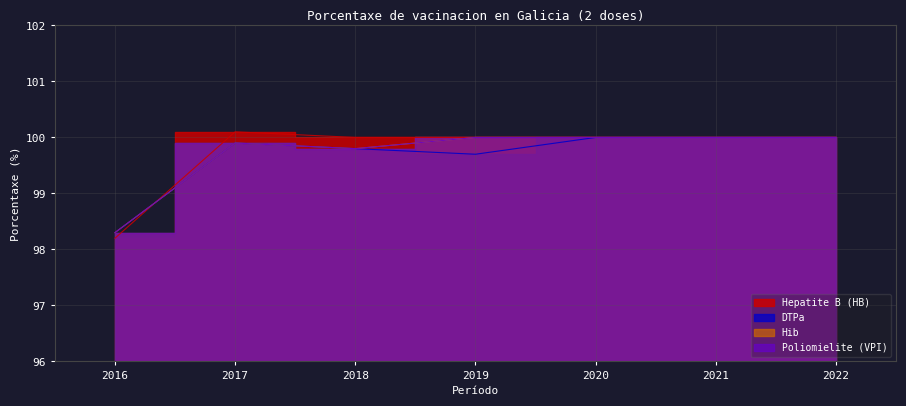

How many lines are shown in the chart?

4